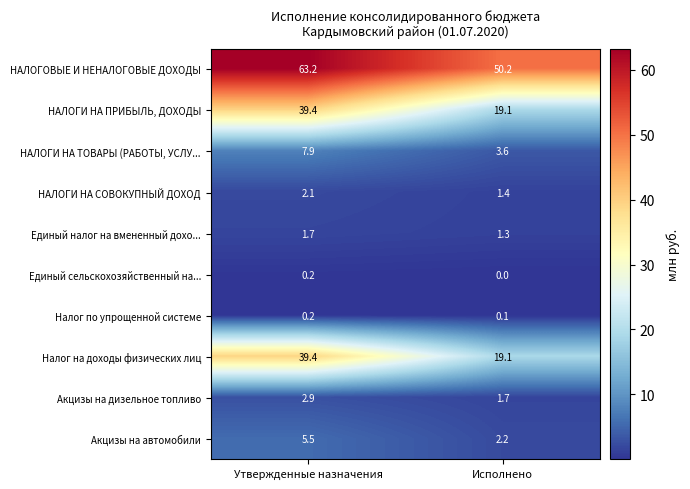

Where is Акцизы на автомобили nearest to the value 3?

Исполнено